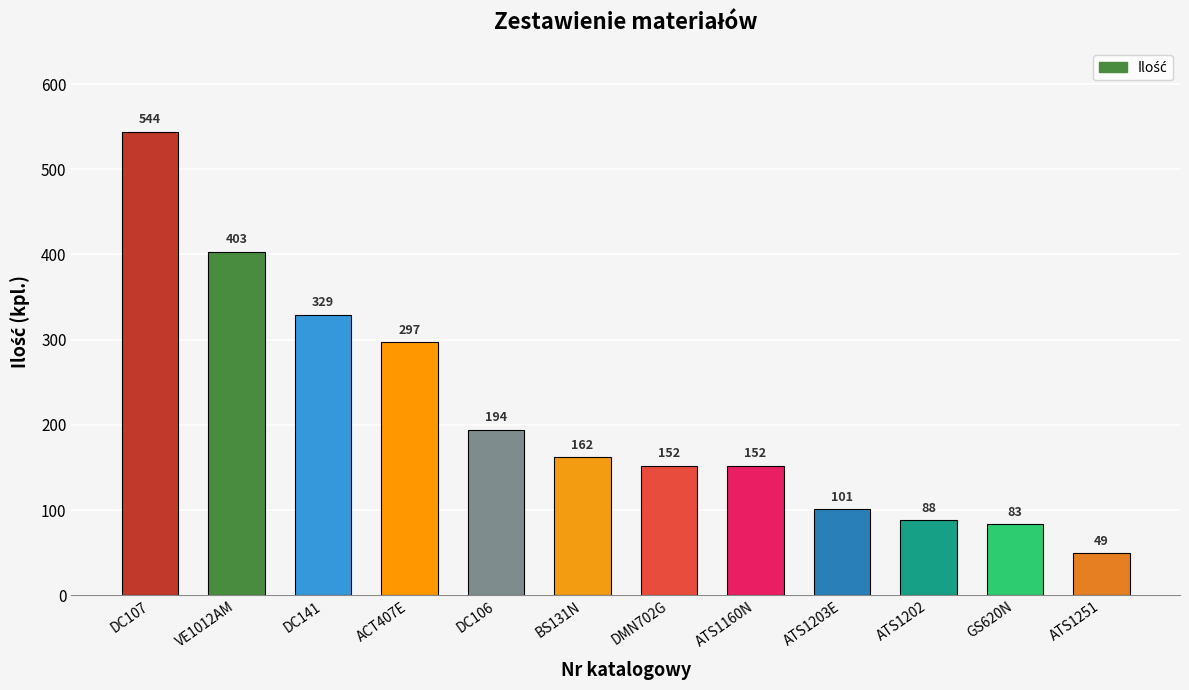

Reading left to right, what are all the values shown in this chart?

DC107=544	VE1012AM=403	DC141=329	ACT407E=297	DC106=194	BS131N=162	DMN702G=152	ATS1160N=152	ATS1203E=101	ATS1202=88	GS620N=83	ATS1251=49